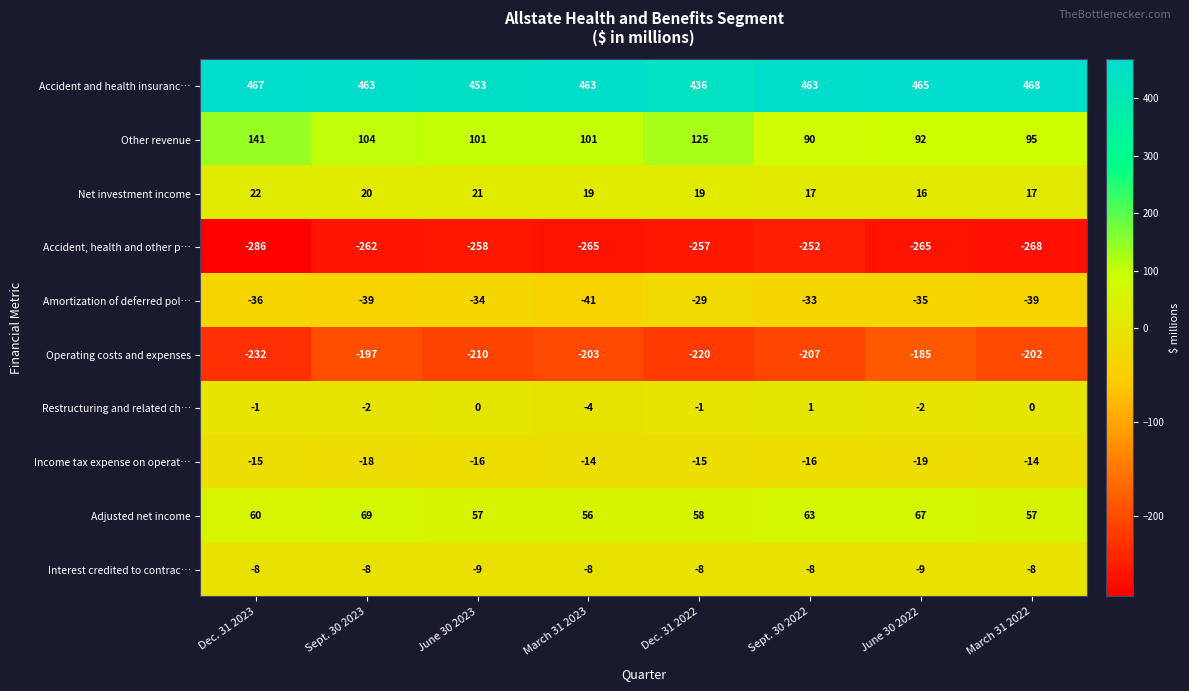

What is the total value across all series at June 30 2023?

105